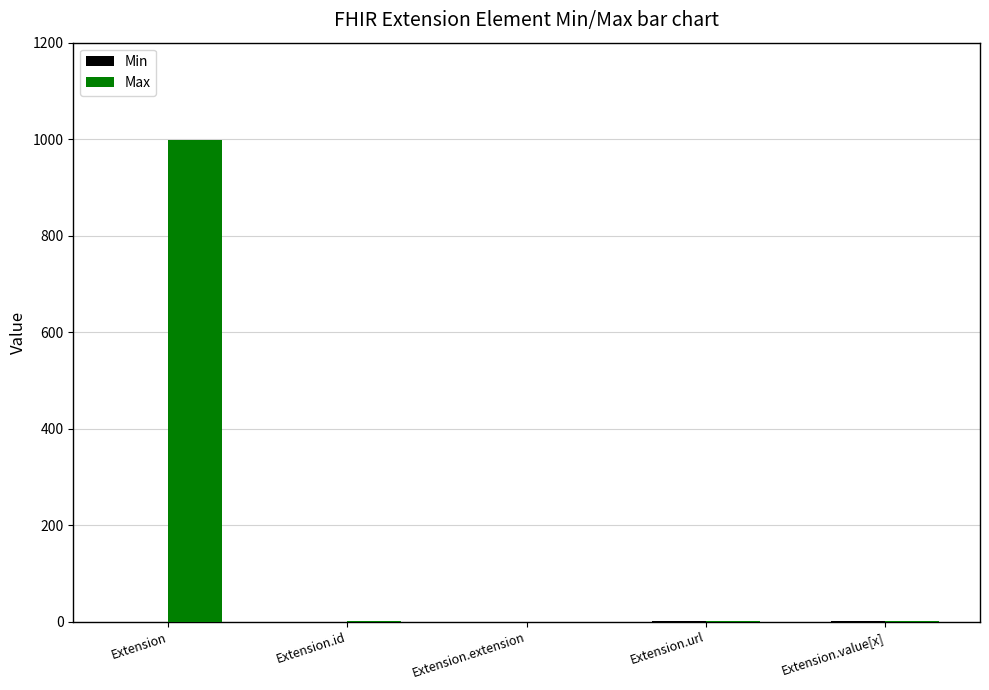

Which label corresponds to the largest value in the chart?

Extension